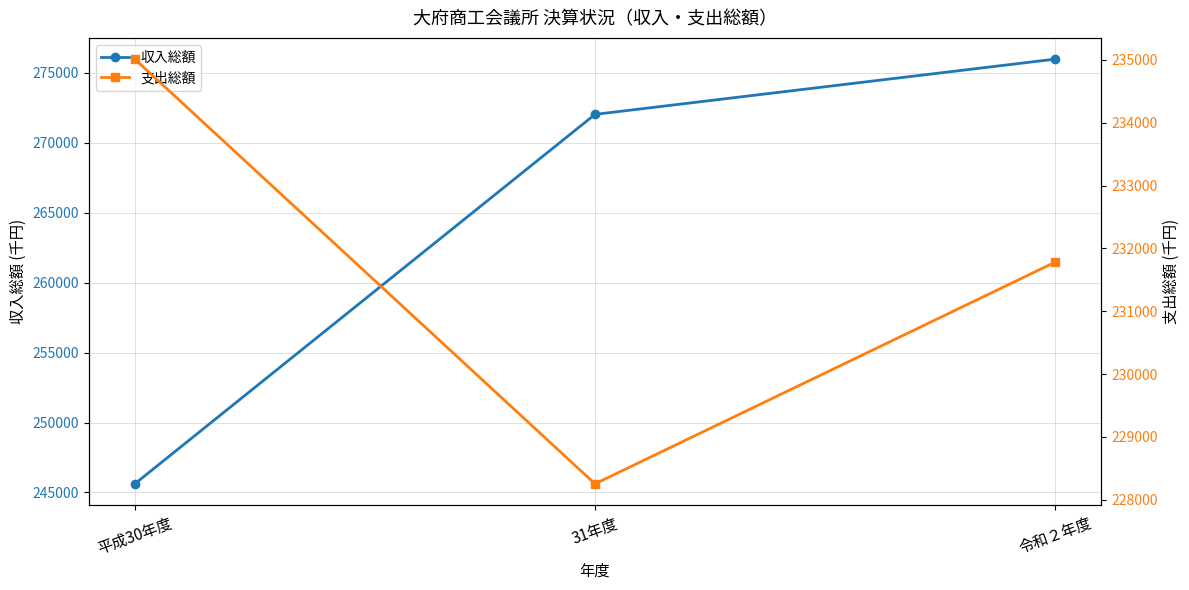

What is the difference between the 収入総額 values at 令和２年度 and 平成30年度?

30358